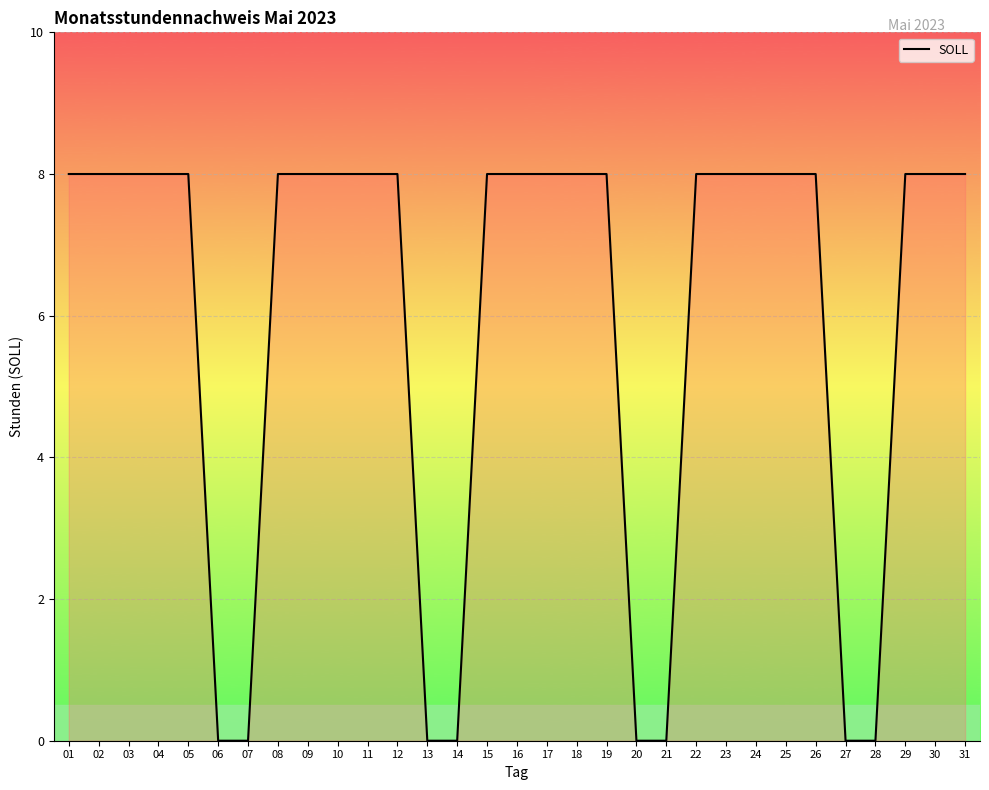

Approximately how many times larger is the value at 10 compared to 17?

1.0